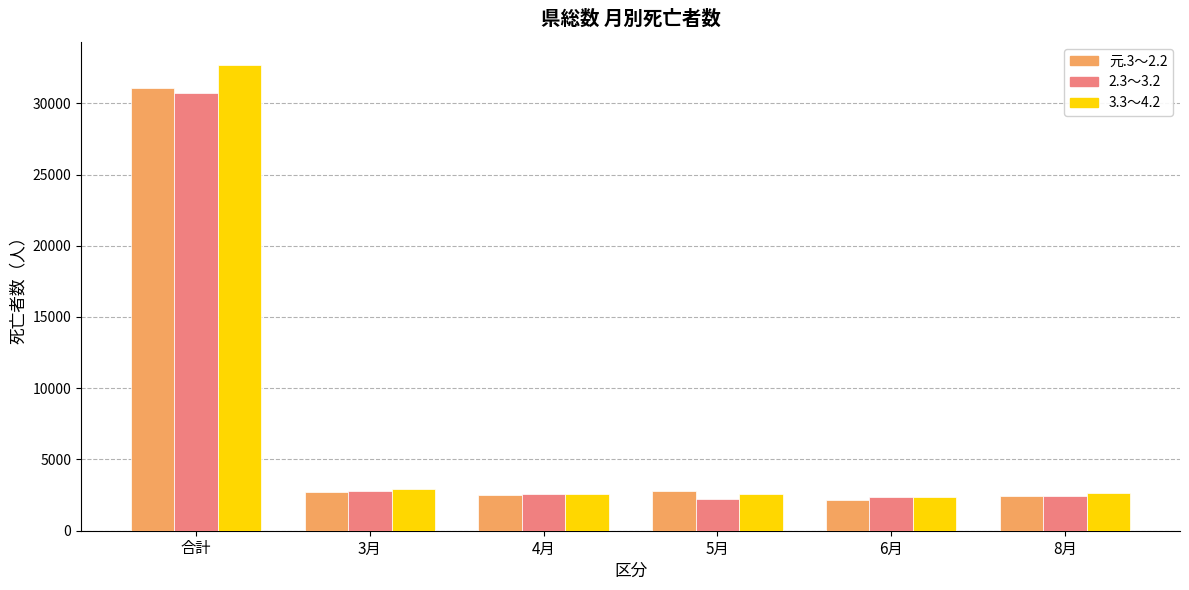

How many data points does each series have?

6